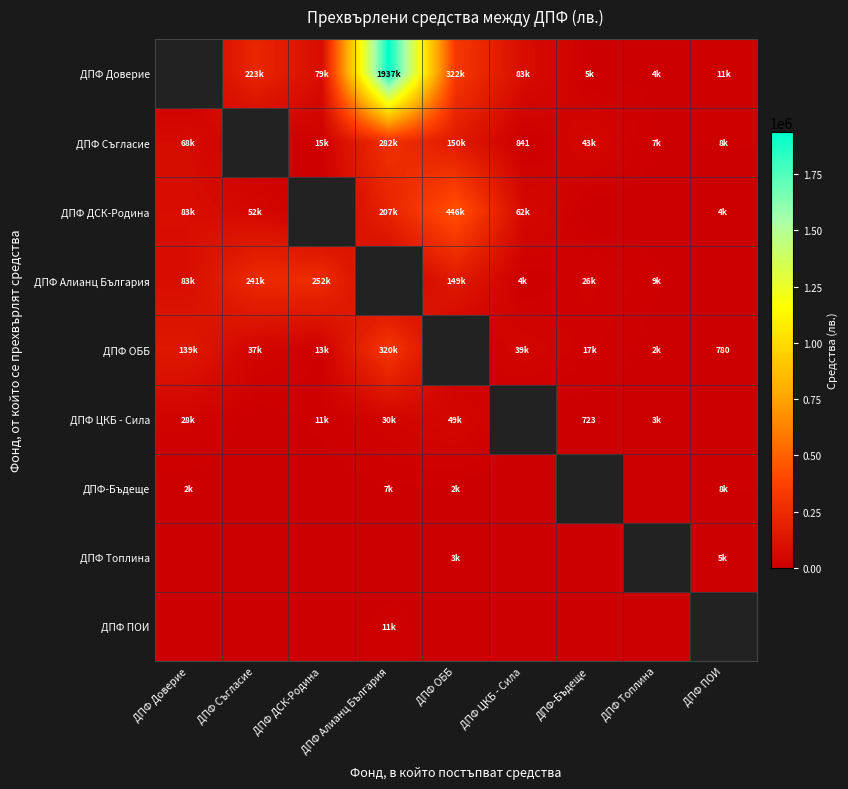

Where is ДПФ Доверие nearest to the value 968489?

ДПФ ОББ